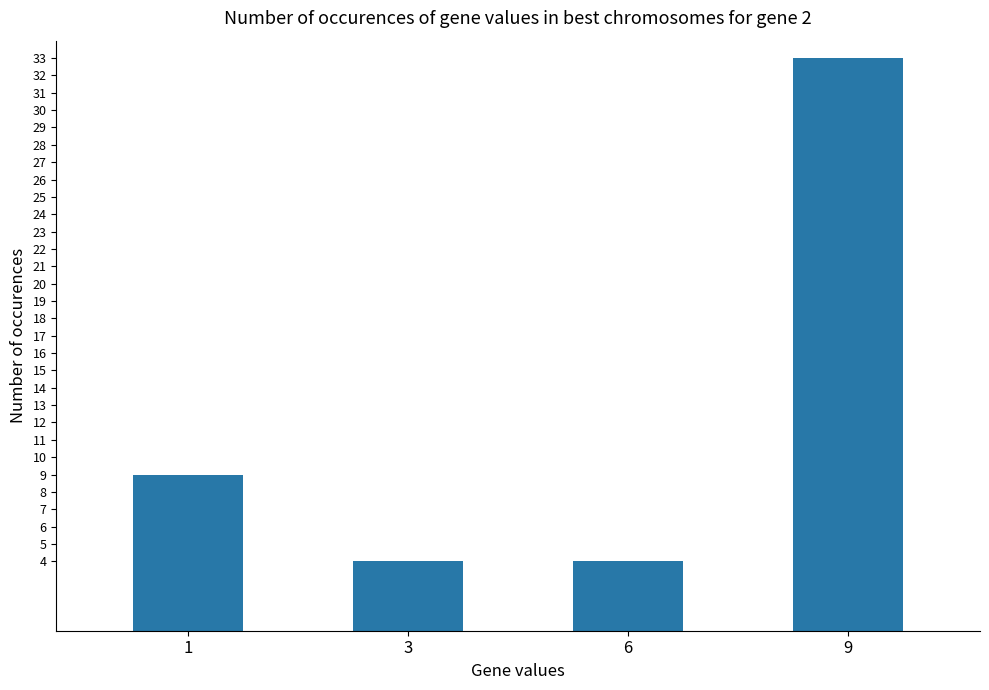

What is the value of the 2nd bar from the left?

4